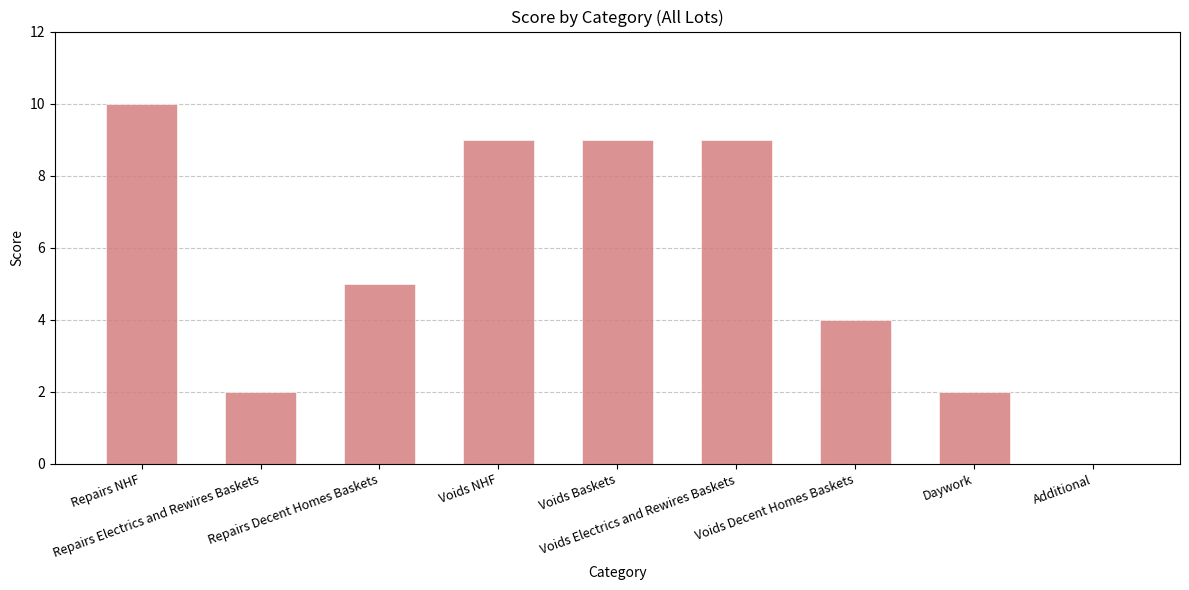

Are the bars horizontal?

No